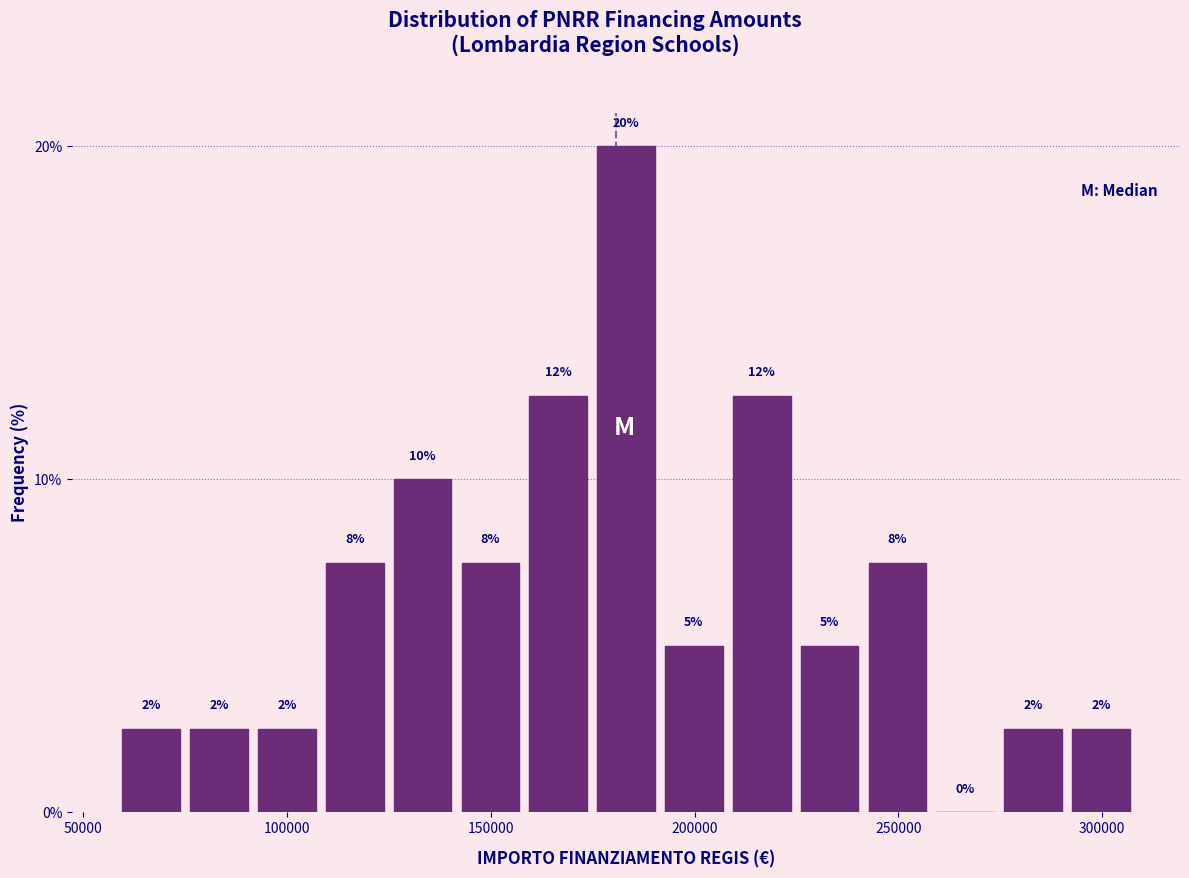

Read against the x-axis, roughly where is the centre of the tallest bar?

185000